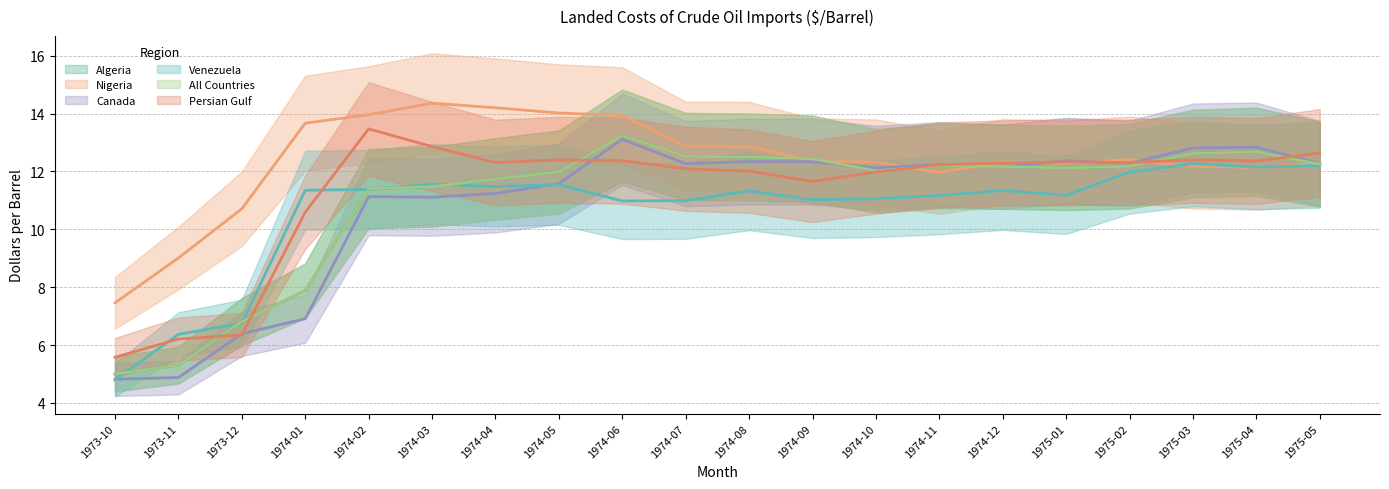

Reading left to right, extract all data points from this chart.

Algeria: 1973-10=5.0	1973-11=5.3	1973-12=6.8	1974-01=7.9	1974-02=11.4	1974-03=11.5	1974-04=11.7	1974-05=12.0	1974-06=13.2	1974-07=12.5	1974-08=12.5	1974-09=12.4	1974-10=12.0	1974-11=12.2	1974-12=12.2	1975-01=12.1	1975-02=12.2	1975-03=12.6	1975-04=12.7	1975-05=12.2
Nigeria: 1973-10=7.5	1973-11=9.0	1973-12=10.7	1974-01=13.7	1974-02=14.0	1974-03=14.4	1974-04=14.2	1974-05=14.0	1974-06=13.9	1974-07=12.9	1974-08=12.9	1974-09=12.3	1974-10=12.3	1974-11=12.0	1974-12=12.3	1975-01=12.3	1975-02=12.4	1975-03=12.2	1975-04=12.1	1975-05=12.3
Canada: 1973-10=4.8	1973-11=4.9	1973-12=6.4	1974-01=6.9	1974-02=11.1	1974-03=11.1	1974-04=11.2	1974-05=11.6	1974-06=13.1	1974-07=12.3	1974-08=12.3	1974-09=12.3	1974-10=12.1	1974-11=12.2	1974-12=12.2	1975-01=12.4	1975-02=12.3	1975-03=12.8	1975-04=12.8	1975-05=12.3
Venezuela: 1973-10=4.8	1973-11=6.4	1973-12=6.8	1974-01=11.3	1974-02=11.4	1974-03=11.6	1974-04=11.5	1974-05=11.5	1974-06=11.0	1974-07=11.0	1974-08=11.3	1974-09=11.0	1974-10=11.1	1974-11=11.2	1974-12=11.3	1975-01=11.2	1975-02=12.0	1975-03=12.3	1975-04=12.2	1975-05=12.2
All Countries: 1973-10=5.0	1973-11=5.3	1973-12=6.8	1974-01=7.9	1974-02=11.4	1974-03=11.5	1974-04=11.7	1974-05=12.0	1974-06=13.2	1974-07=12.5	1974-08=12.5	1974-09=12.4	1974-10=12.0	1974-11=12.2	1974-12=12.2	1975-01=12.1	1975-02=12.2	1975-03=12.6	1975-04=12.7	1975-05=12.2
Persian Gulf: 1973-10=5.6	1973-11=6.2	1973-12=6.3	1974-01=10.6	1974-02=13.5	1974-03=12.9	1974-04=12.3	1974-05=12.4	1974-06=12.4	1974-07=12.1	1974-08=12.0	1974-09=11.7	1974-10=12.0	1974-11=12.2	1974-12=12.3	1975-01=12.3	1975-02=12.3	1975-03=12.4	1975-04=12.4	1975-05=12.6